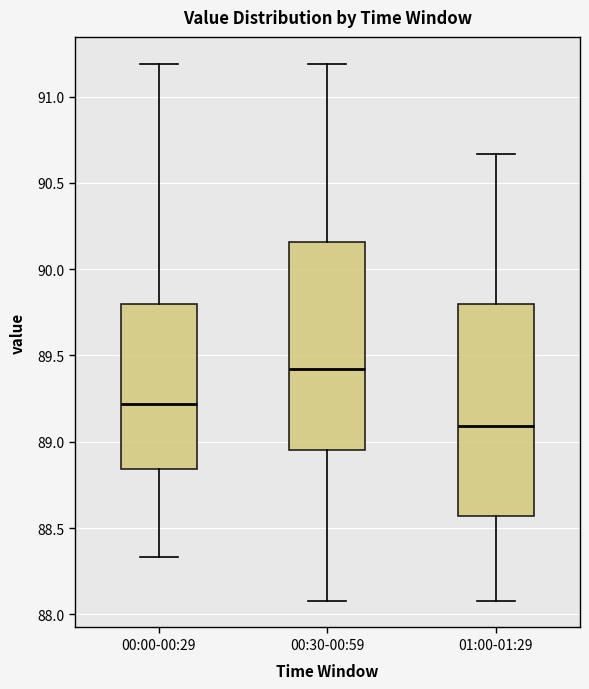

Which box has the lowest median line?

01:00-01:29